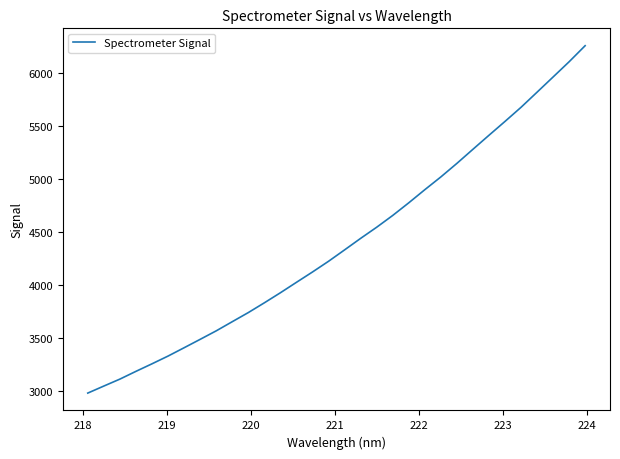

What is the difference between the maximum and minimum values?

3279.7